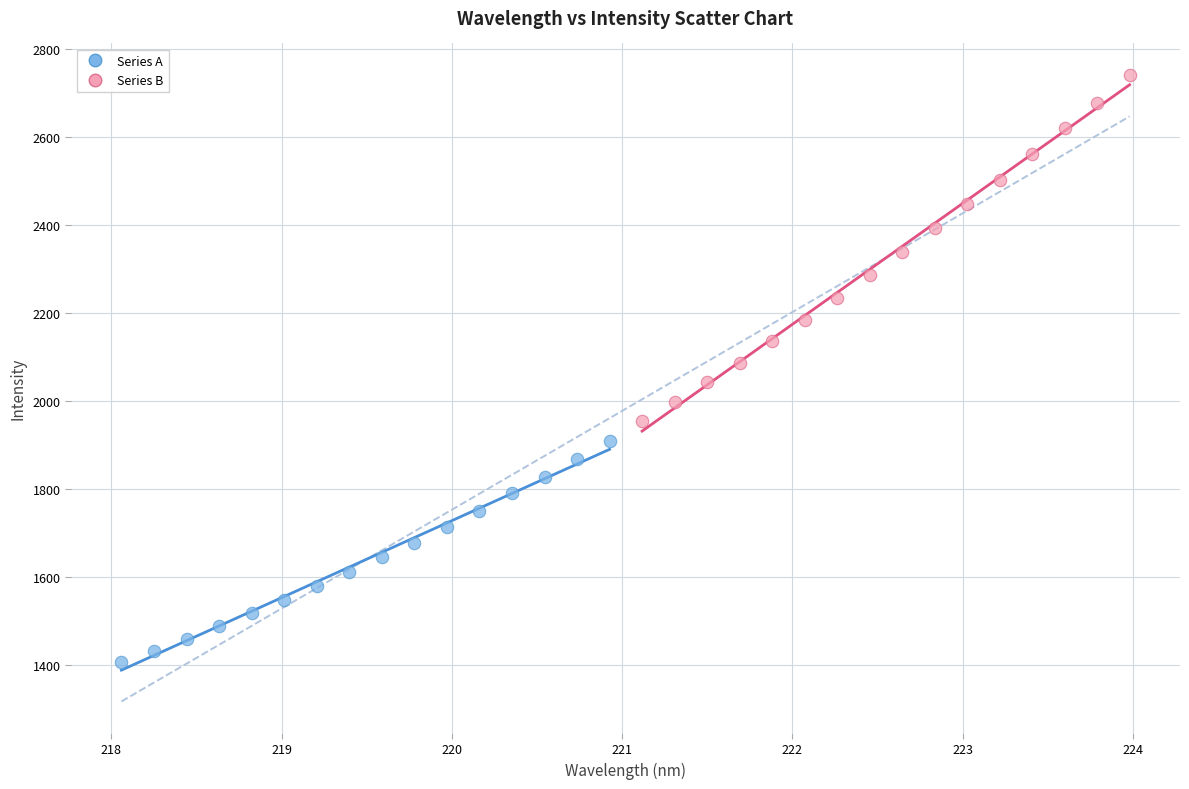

What are all the series names shown in the legend?

Series A, Series B